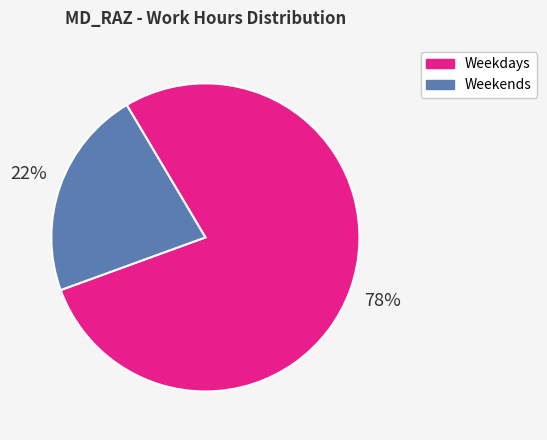

Is there a majority slice in this chart?

Yes